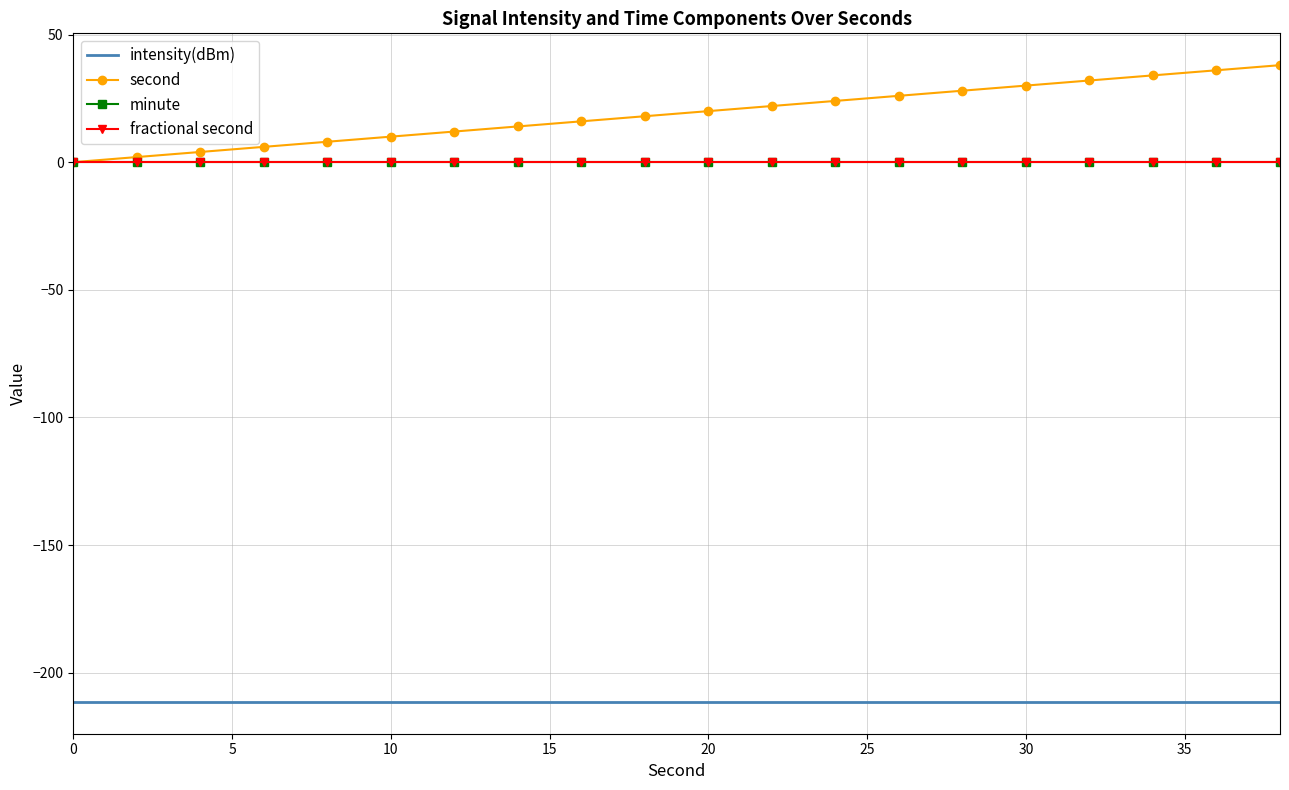

Reading left to right, transcribe all the data shown in this chart.

intensity(dBm): -211.4	-211.4	-211.4	-211.4	-211.4	-211.4	-211.4	-211.4	-211.4	-211.4	-211.4	-211.4	-211.4	-211.4	-211.4	-211.4	-211.4	-211.4	-211.4	-211.4
second: 0.0	2.0	4.0	6.0	8.0	10.0	12.0	14.0	16.0	18.0	20.0	22.0	24.0	26.0	28.0	30.0	32.0	34.0	36.0	38.0
minute: 0.0	0.0	0.0	0.0	0.0	0.0	0.0	0.0	0.0	0.0	0.0	0.0	0.0	0.0	0.0	0.0	0.0	0.0	0.0	0.0
fractional second: 0.0	0.0	0.0	0.0	0.0	0.0	0.0	0.0	0.0	0.0	0.0	0.0	0.0	0.0	0.0	0.0	0.0	0.0	0.0	0.0